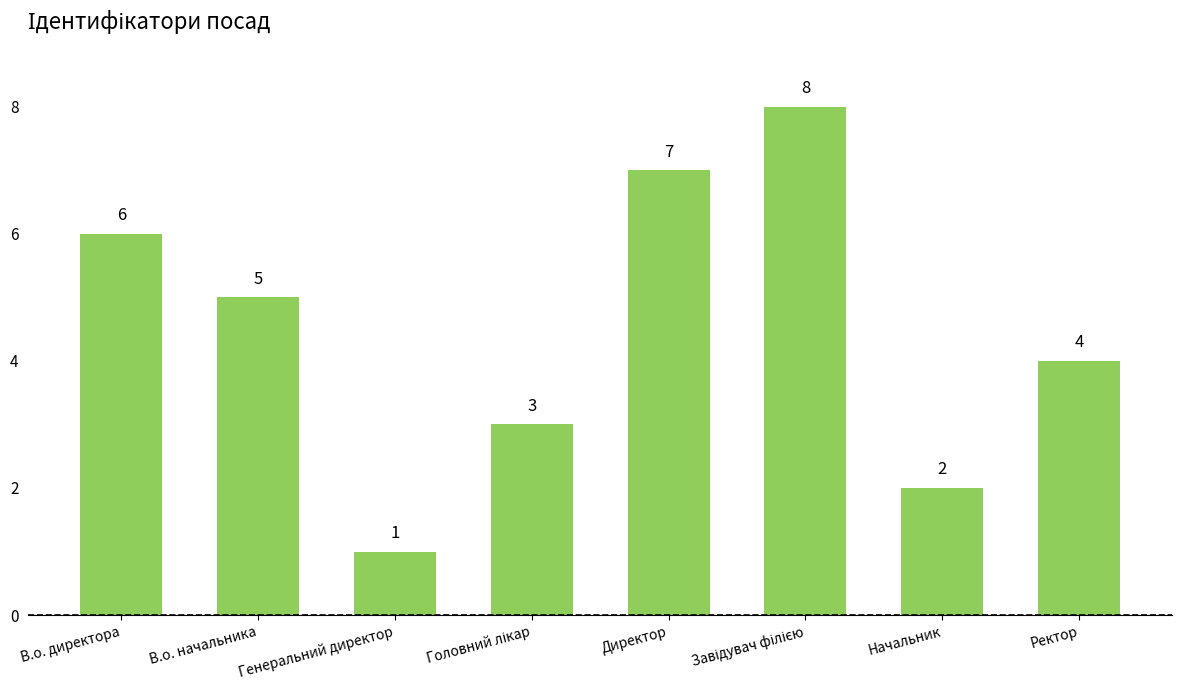

What is the difference between the second highest and second lowest values?

5